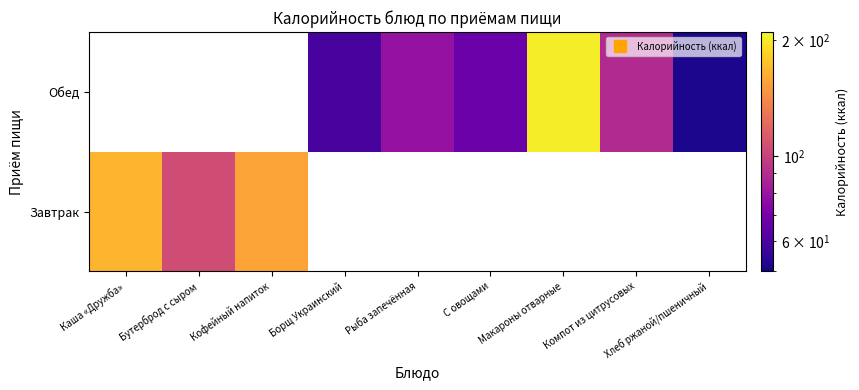

Which series has the largest range (max minus min)?

Завтрак